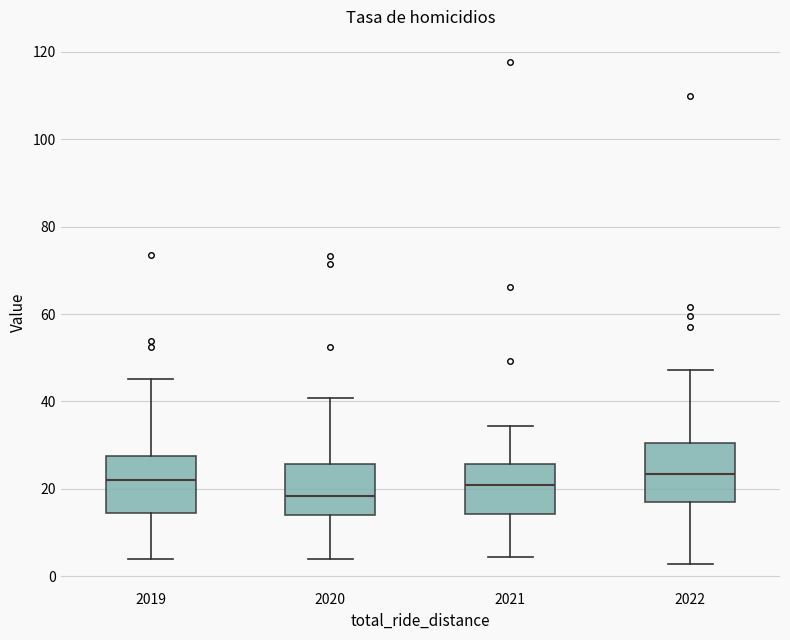

Reading left to right, transcribe this box plot: for each box, give where its median line is, the range the box spans, and where its two whiskers end, as read against the y-axis. The values are not printed on the chart, so give them approximately, as read against the axis.

2019: median 22, box 14 to 28, whiskers 4 to 46
2020: median 18, box 14 to 26, whiskers 4 to 40
2021: median 20, box 14 to 26, whiskers 4 to 34
2022: median 24, box 16 to 30, whiskers 2 to 48